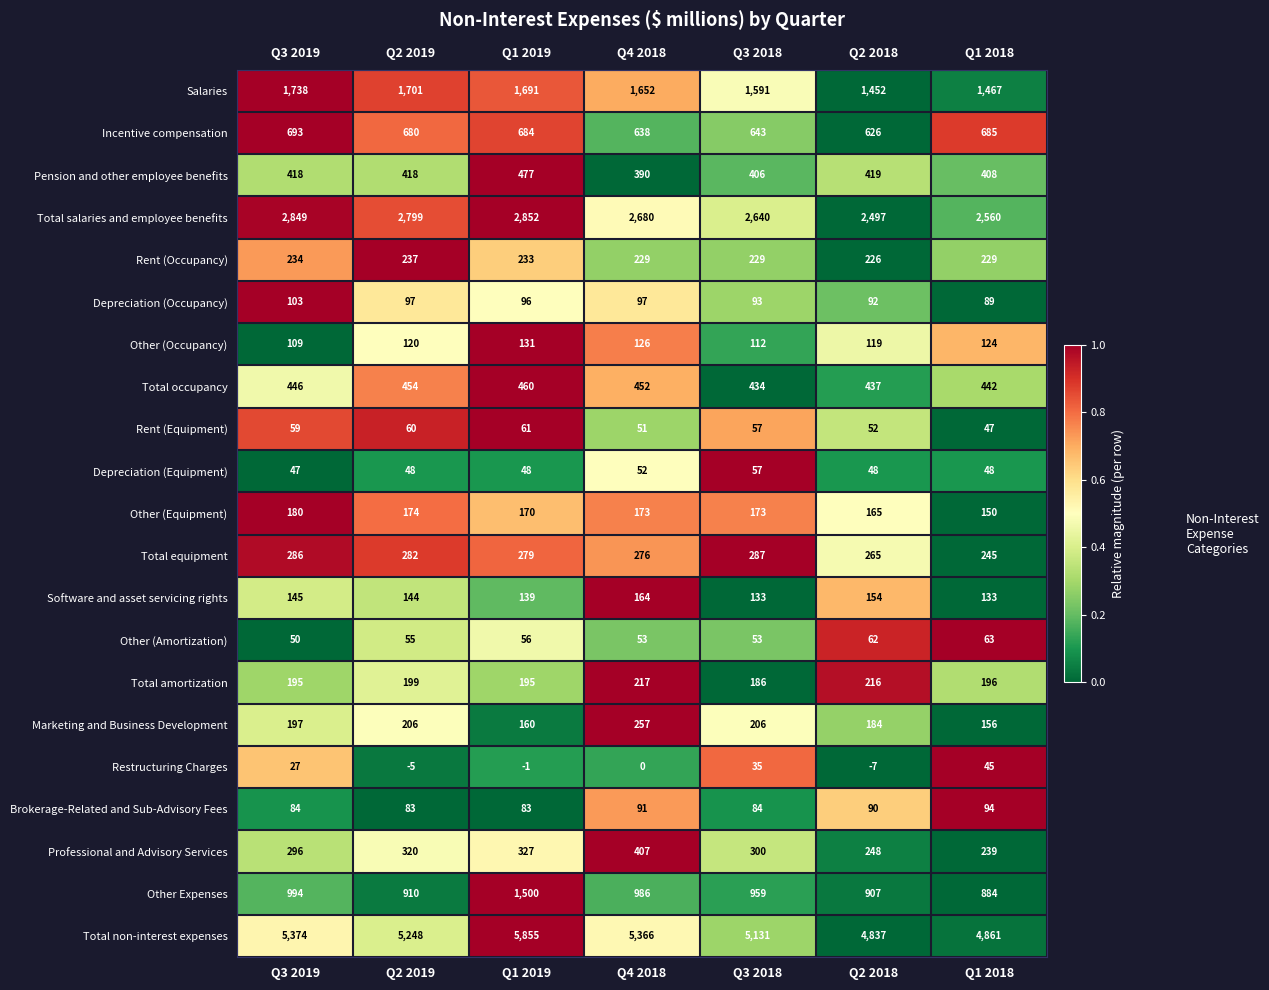

How many categories are shown in the chart?

7